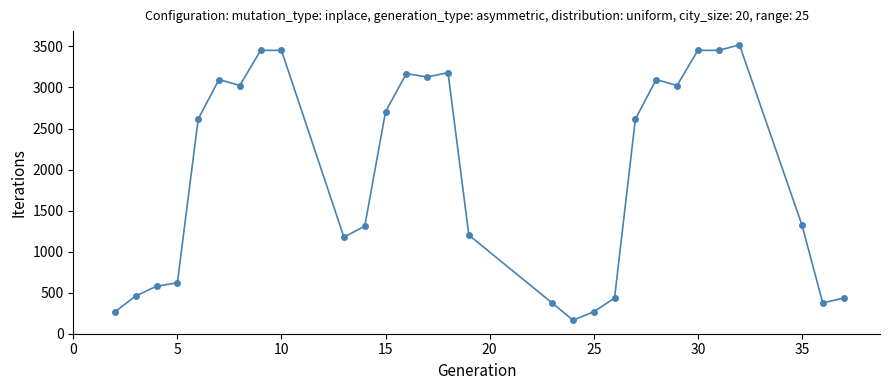

What is the average value?

1930